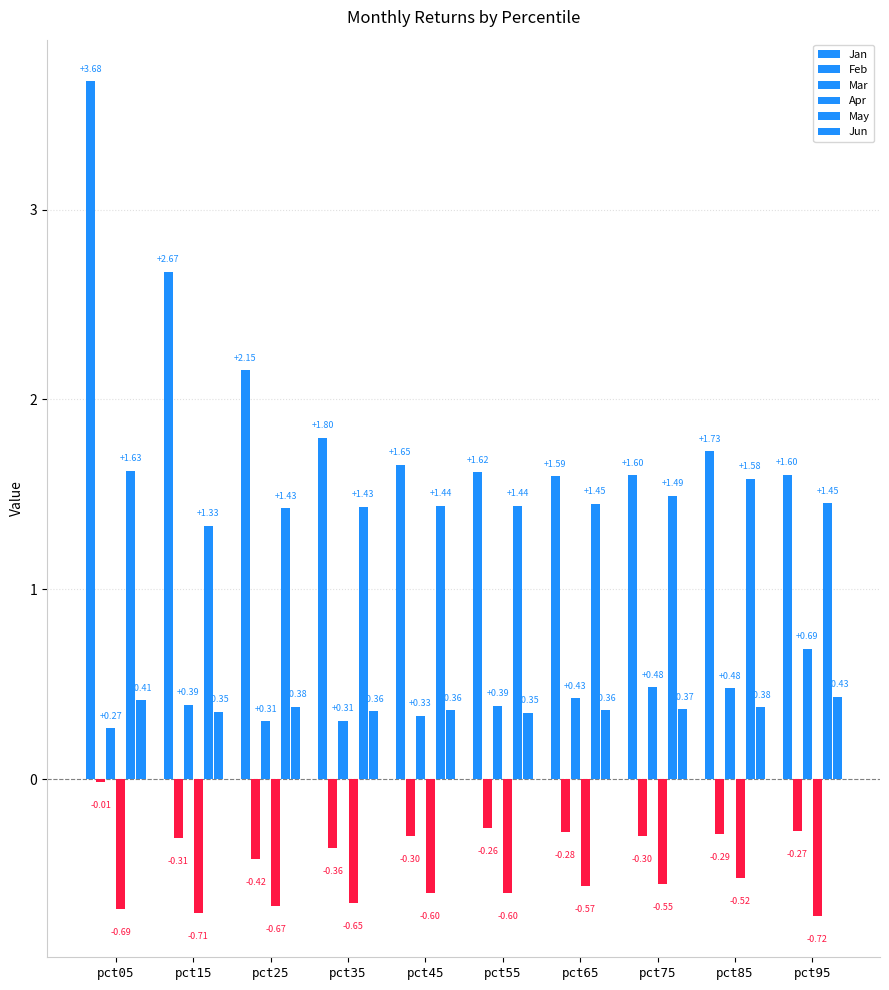

Which series has the largest total across all categories?

Jan